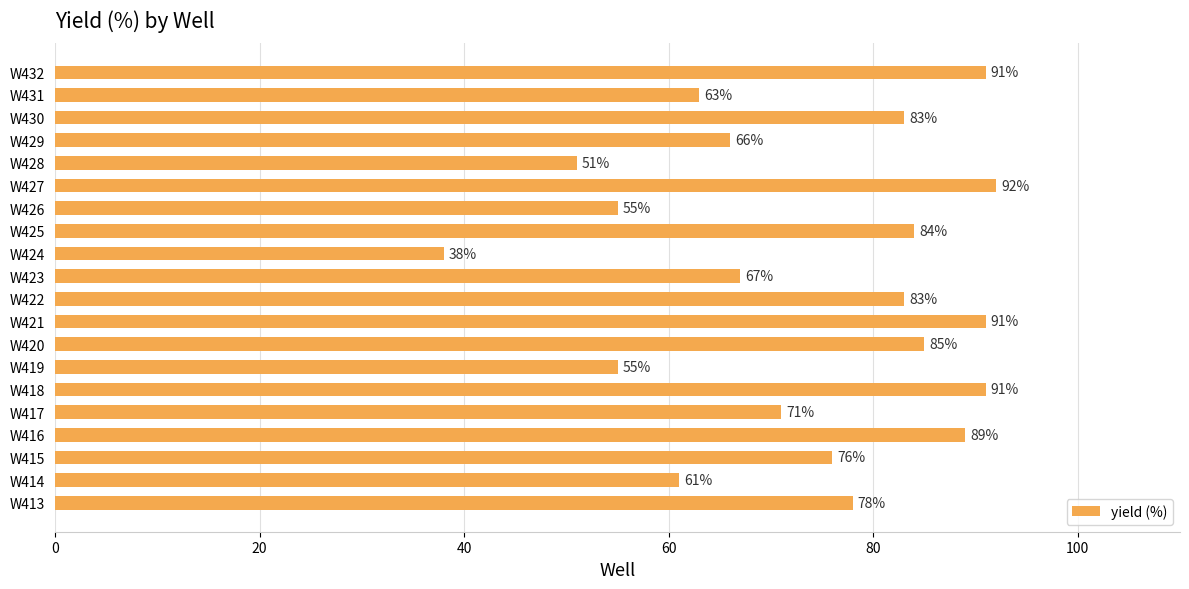

What is the difference between the second highest and minimum values?

53